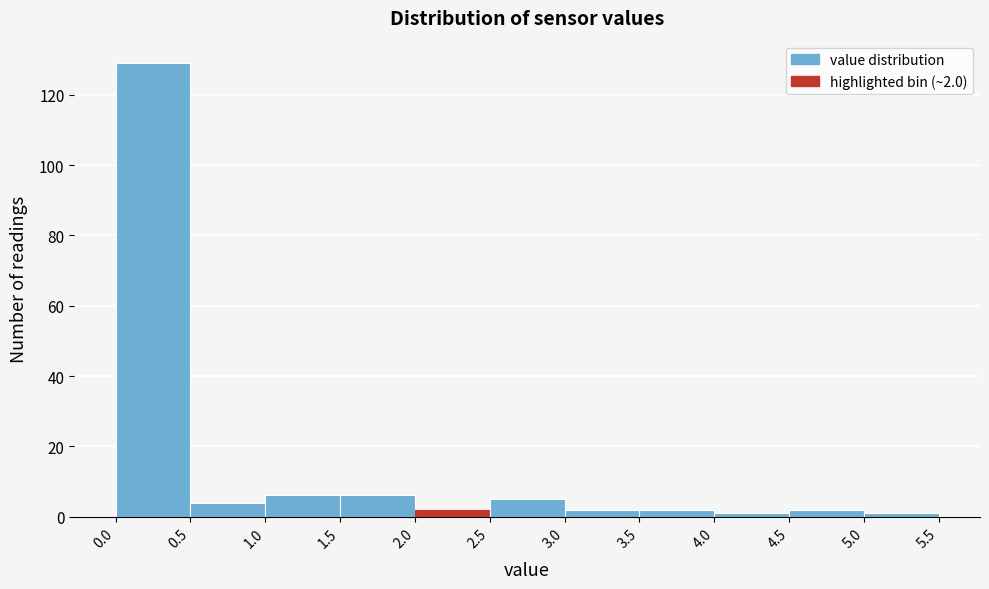

Over which range of the x-axis is the bar tallest?

0.0 to 0.5